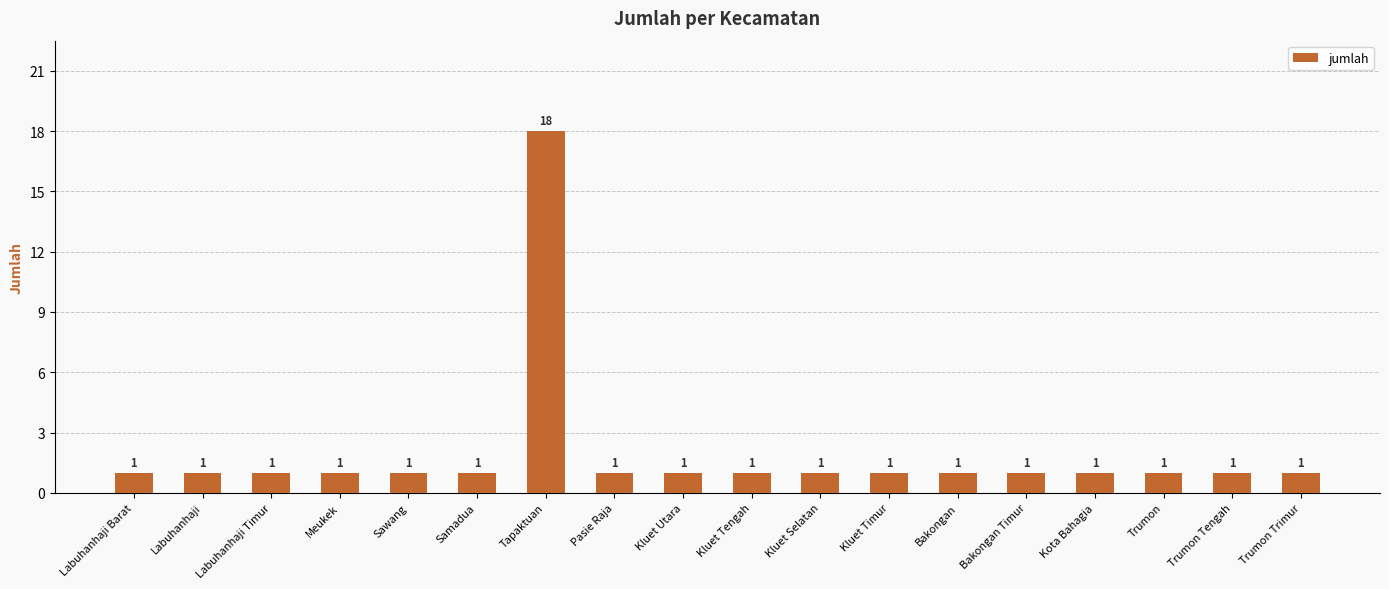

How many bars are there in total?

18